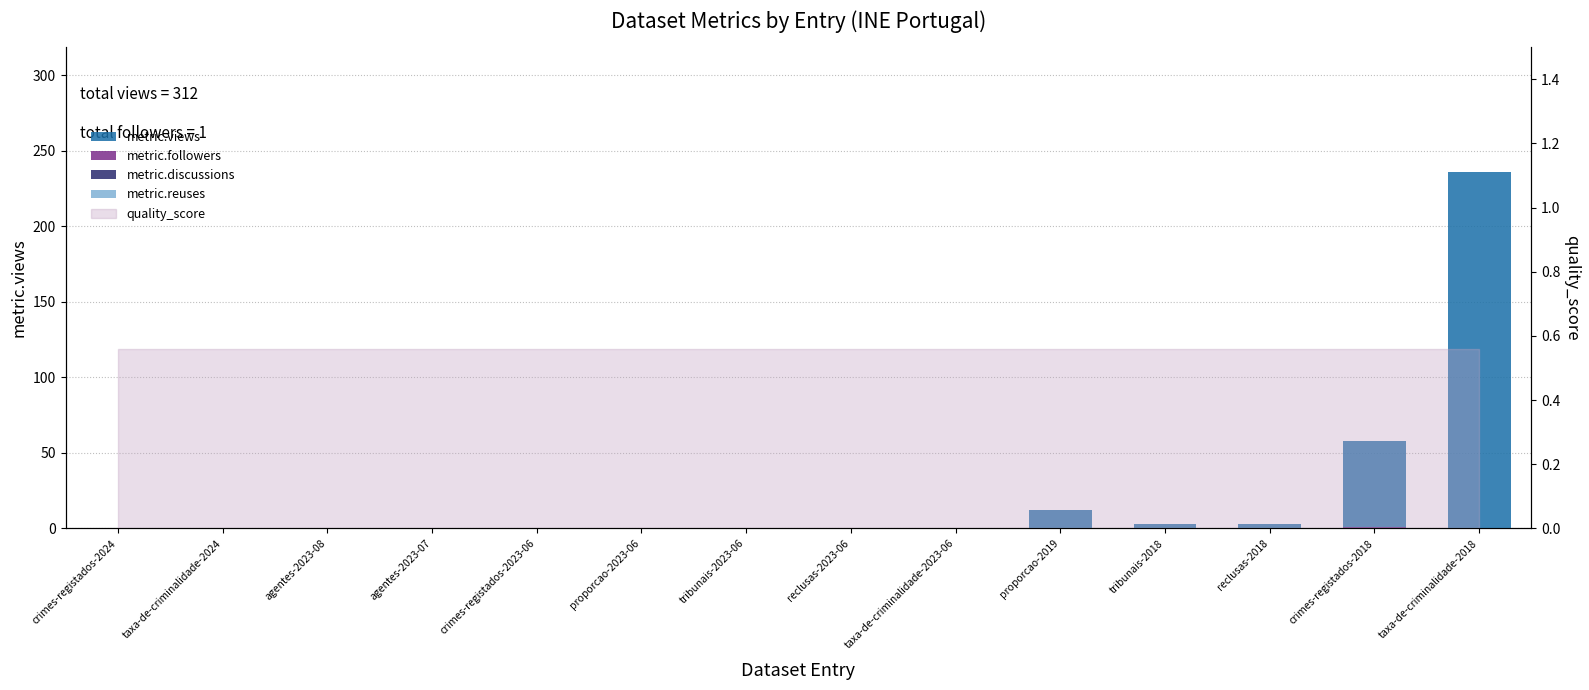

Reading left to right, list all the values displayed in this chart.

metric.views: crimes-registados-2024=0	taxa-de-criminalidade-2024=0	agentes-2023-08=0	agentes-2023-07=0	crimes-registados-2023-06=0	proporcao-2023-06=0	tribunais-2023-06=0	reclusas-2023-06=0	taxa-de-criminalidade-2023-06=0	proporcao-2019=12	tribunais-2018=3	reclusas-2018=3	crimes-registados-2018=58	taxa-de-criminalidade-2018=236
metric.followers: crimes-registados-2024=0	taxa-de-criminalidade-2024=0	agentes-2023-08=0	agentes-2023-07=0	crimes-registados-2023-06=0	proporcao-2023-06=0	tribunais-2023-06=0	reclusas-2023-06=0	taxa-de-criminalidade-2023-06=0	proporcao-2019=0	tribunais-2018=0	reclusas-2018=0	crimes-registados-2018=1	taxa-de-criminalidade-2018=0
metric.discussions: crimes-registados-2024=0	taxa-de-criminalidade-2024=0	agentes-2023-08=0	agentes-2023-07=0	crimes-registados-2023-06=0	proporcao-2023-06=0	tribunais-2023-06=0	reclusas-2023-06=0	taxa-de-criminalidade-2023-06=0	proporcao-2019=0	tribunais-2018=0	reclusas-2018=0	crimes-registados-2018=0	taxa-de-criminalidade-2018=0
metric.reuses: crimes-registados-2024=0	taxa-de-criminalidade-2024=0	agentes-2023-08=0	agentes-2023-07=0	crimes-registados-2023-06=0	proporcao-2023-06=0	tribunais-2023-06=0	reclusas-2023-06=0	taxa-de-criminalidade-2023-06=0	proporcao-2019=0	tribunais-2018=0	reclusas-2018=0	crimes-registados-2018=0	taxa-de-criminalidade-2018=0